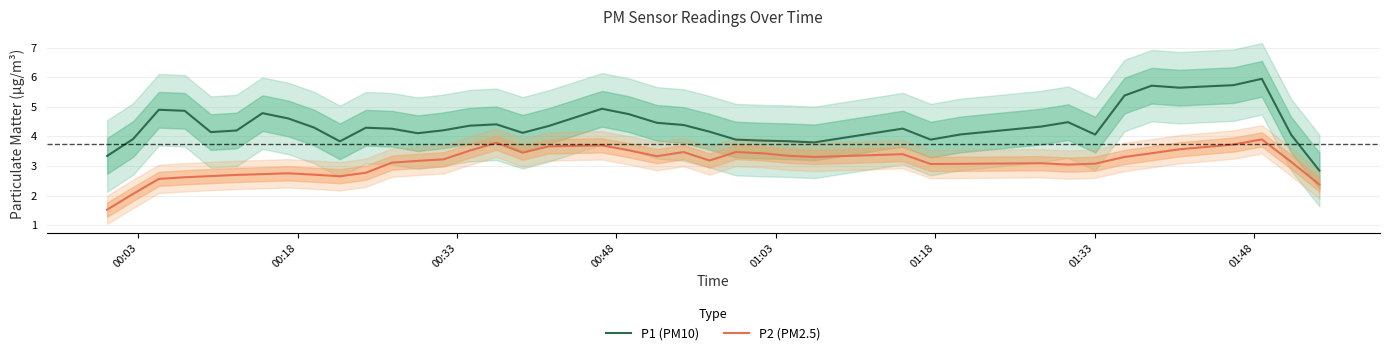

True or false: P1 (PM10) and P2 (PM2.5) cross at least once.

False